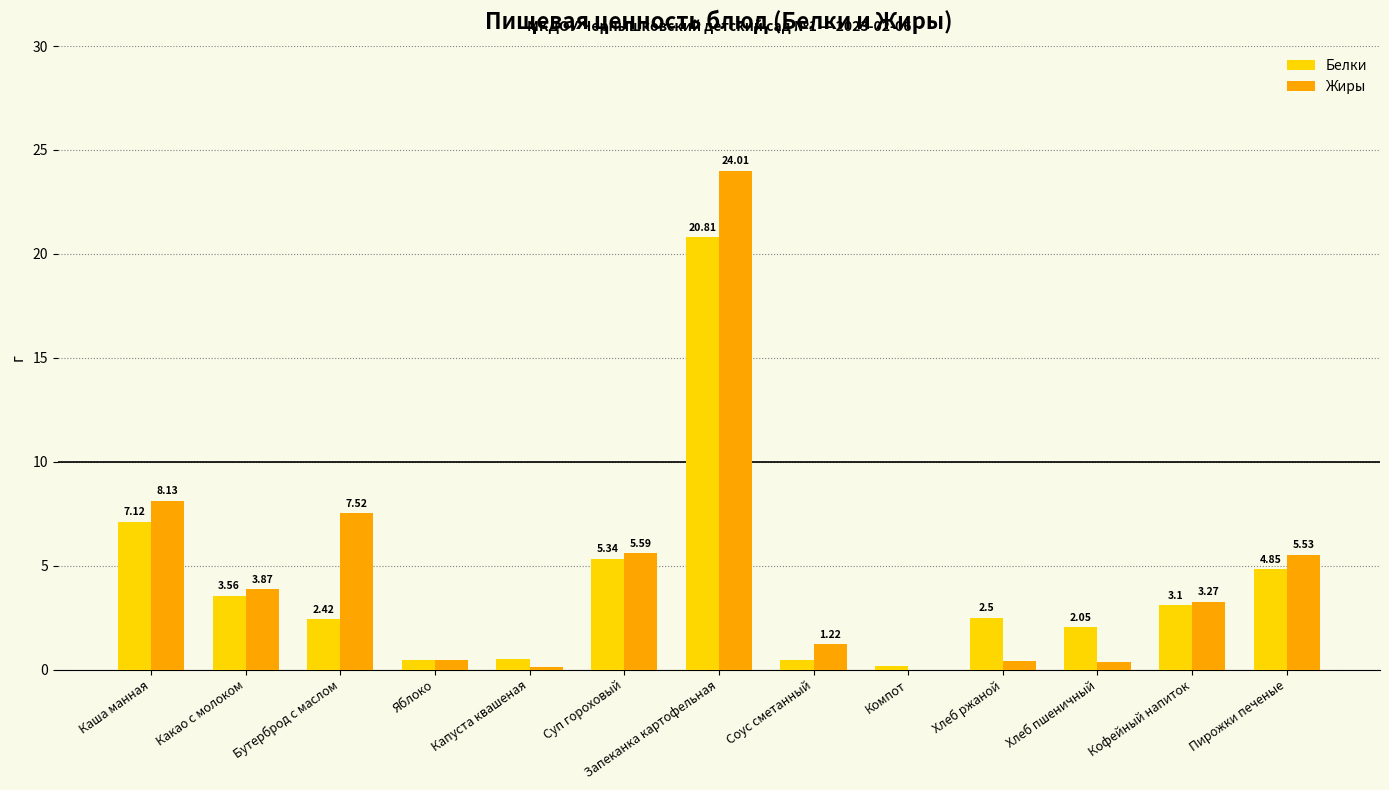

Where does the Белки series first go above 2?

Каша манная